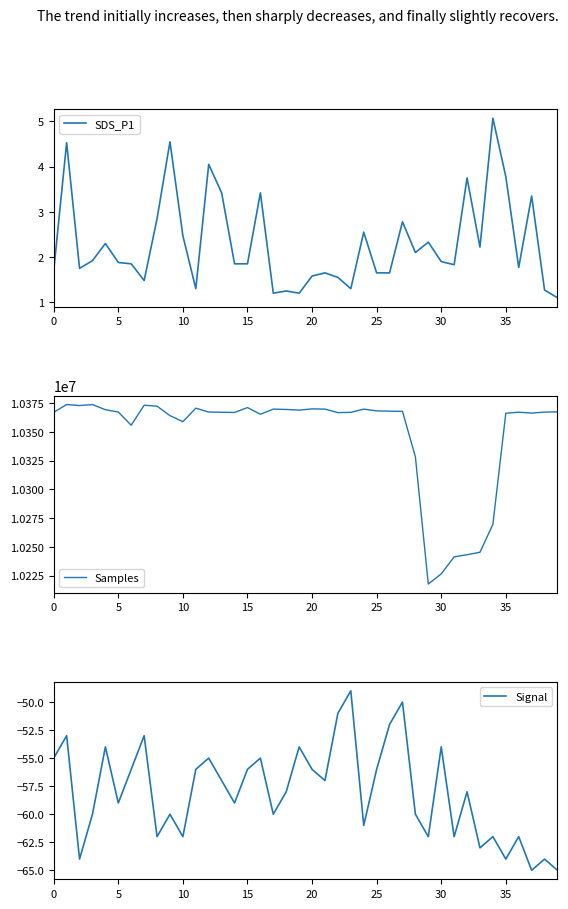

What is the approximate value of Samples at 17?

10369798.0